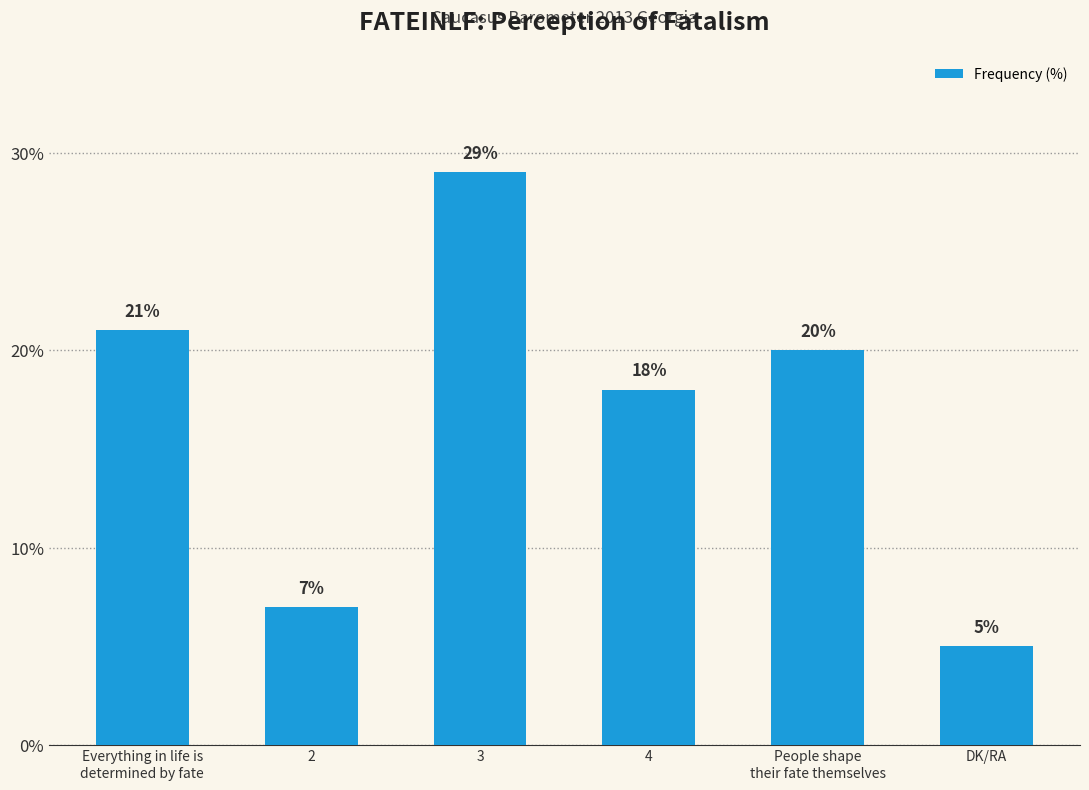

The chart shows a value of 12 at 2. True or false?

False